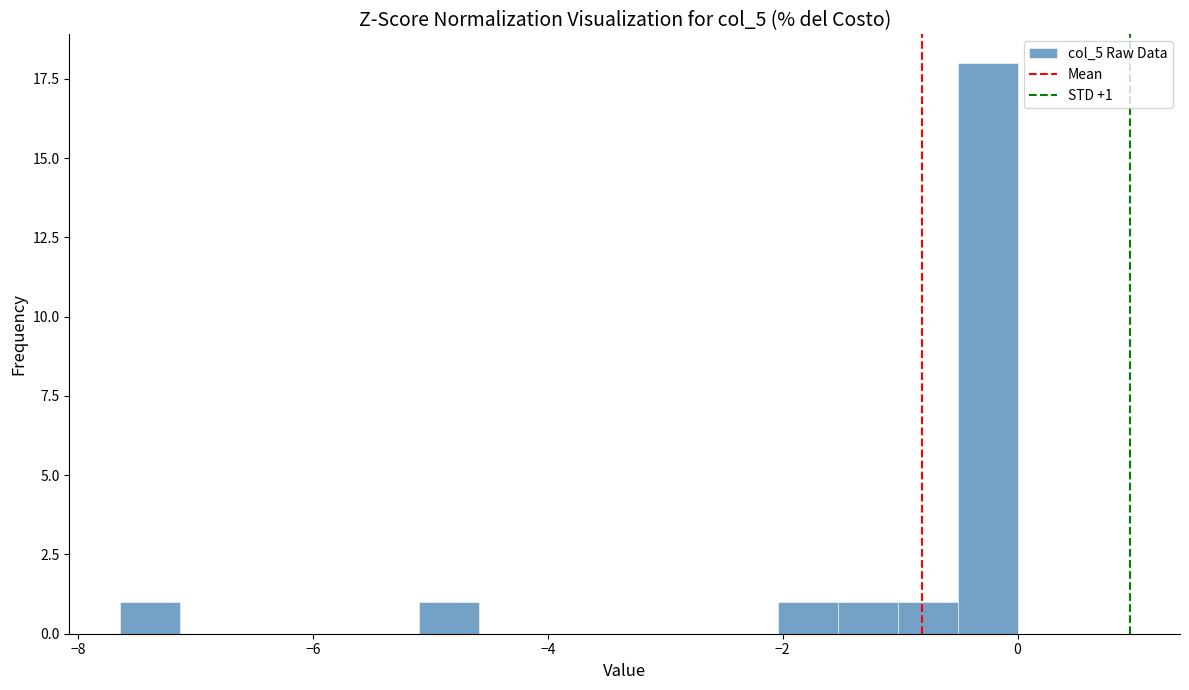

Read against the x-axis, roughly where is the centre of the tallest bar?

-0.2